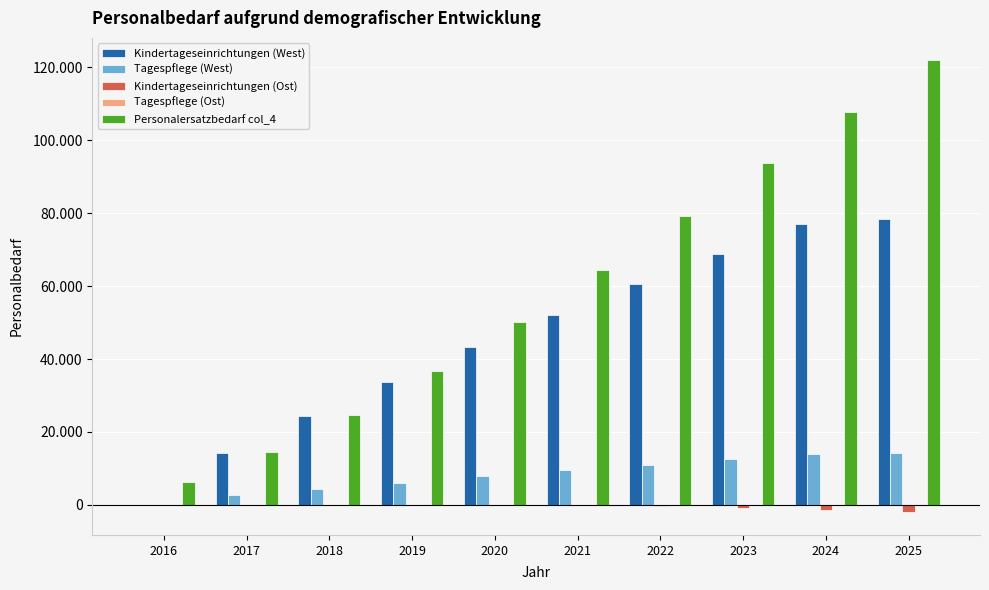

Where is Tagespflege (Ost) nearest to the value -124?

2023